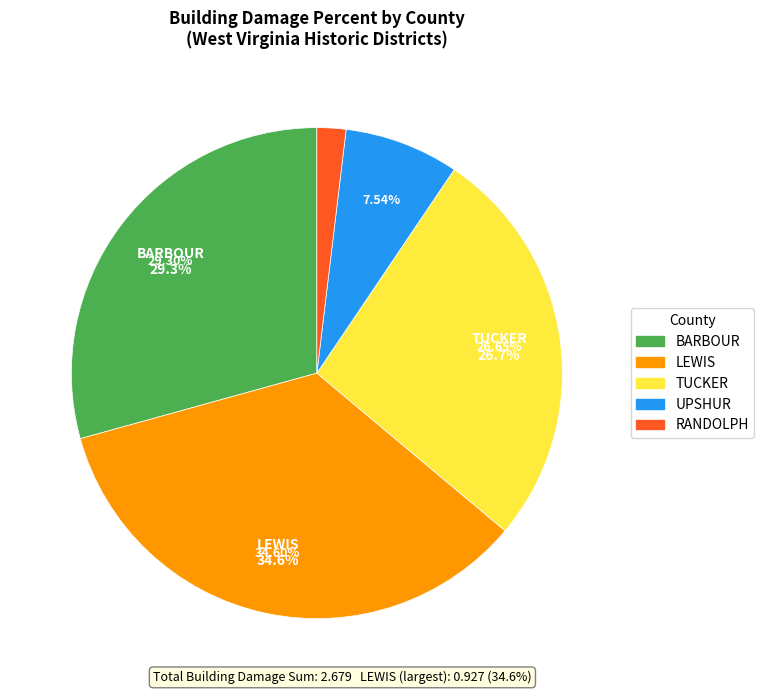

How many segments does this pie chart have?

5